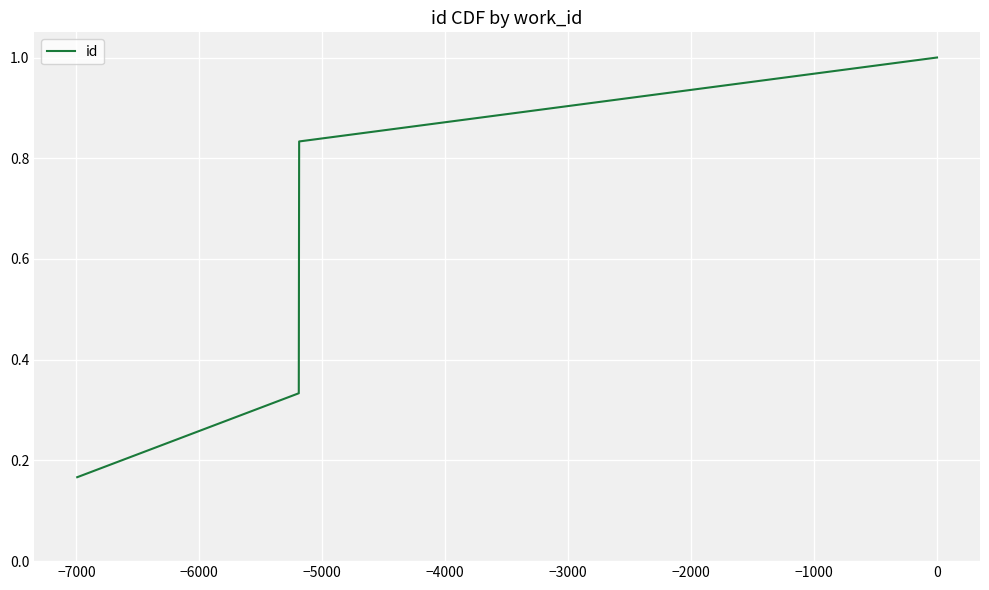

What is the maximum value shown in the chart?

1.0